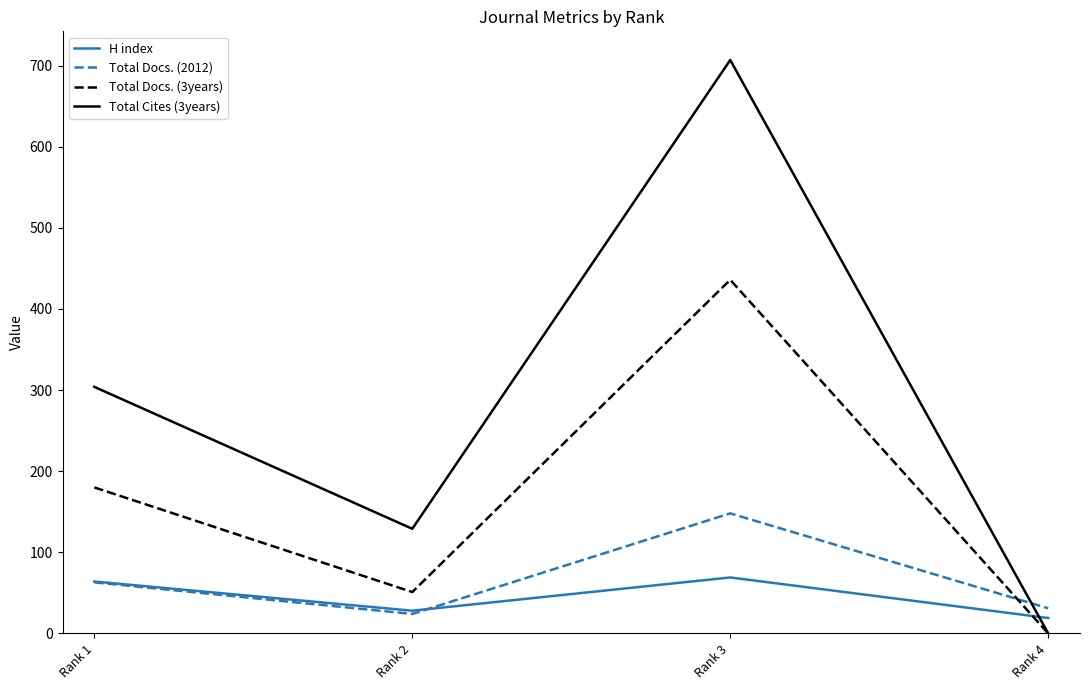

Reading right to left, extract all data points from this chart.

H index: Rank 4=19	Rank 3=69	Rank 2=28	Rank 1=64
Total Docs. (2012): Rank 4=31	Rank 3=148	Rank 2=24	Rank 1=63
Total Docs. (3years): Rank 4=0	Rank 3=436	Rank 2=51	Rank 1=180
Total Cites (3years): Rank 4=0	Rank 3=707	Rank 2=129	Rank 1=304